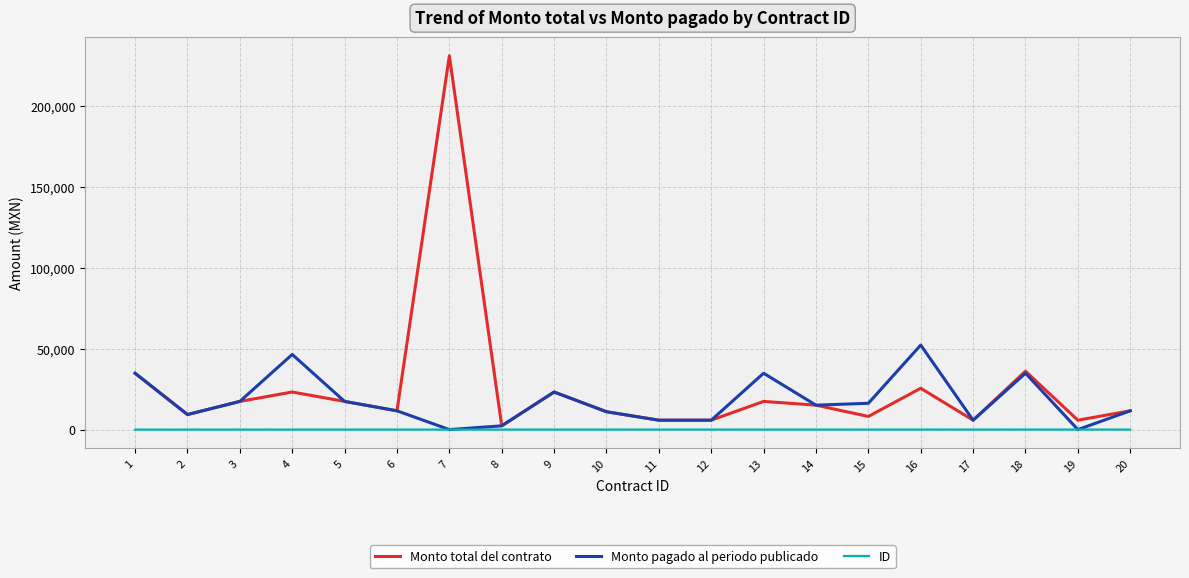

Rank the series by their maximum value, from highest to lowest.

Monto total del contrato, Monto pagado al periodo publicado, ID